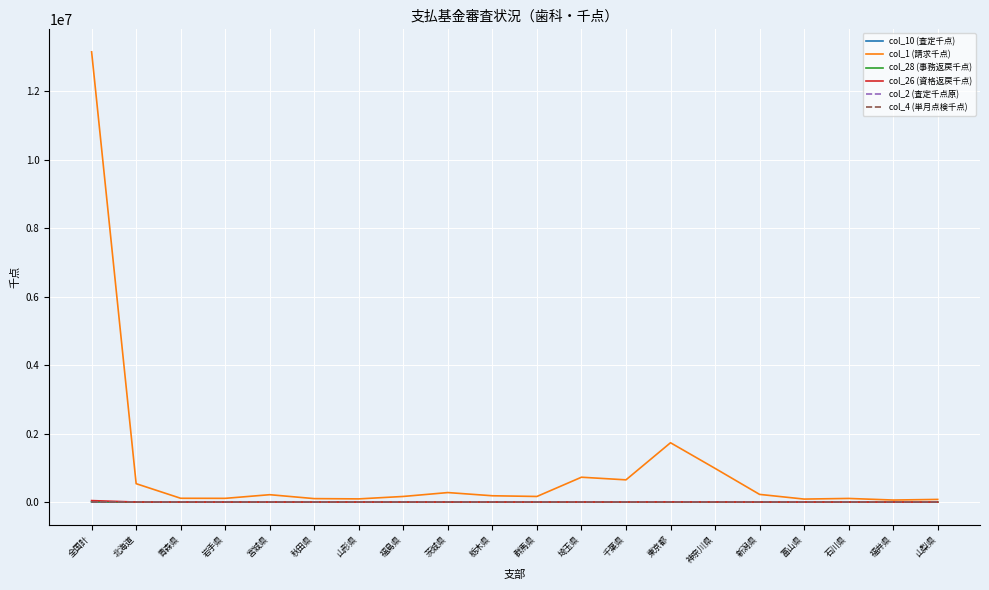

What is the difference between the second highest and second lowest values in the col_1 (請求千点) series?

1655251.7